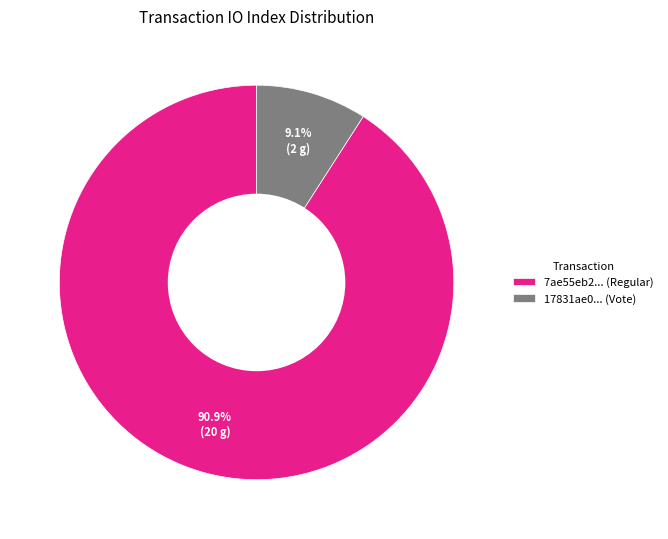

How many segments does this pie chart have?

2